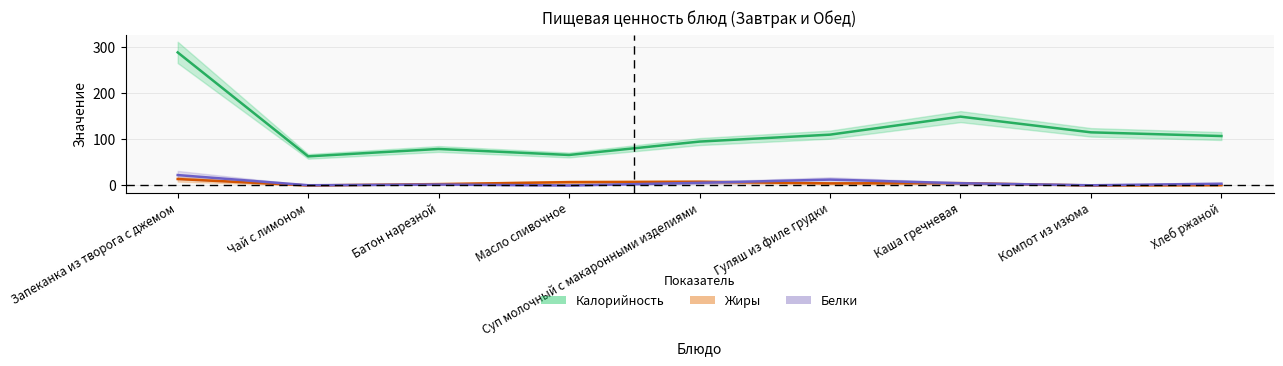

What is the label of the 9th point from the right?

Запеканка из творога с джемом